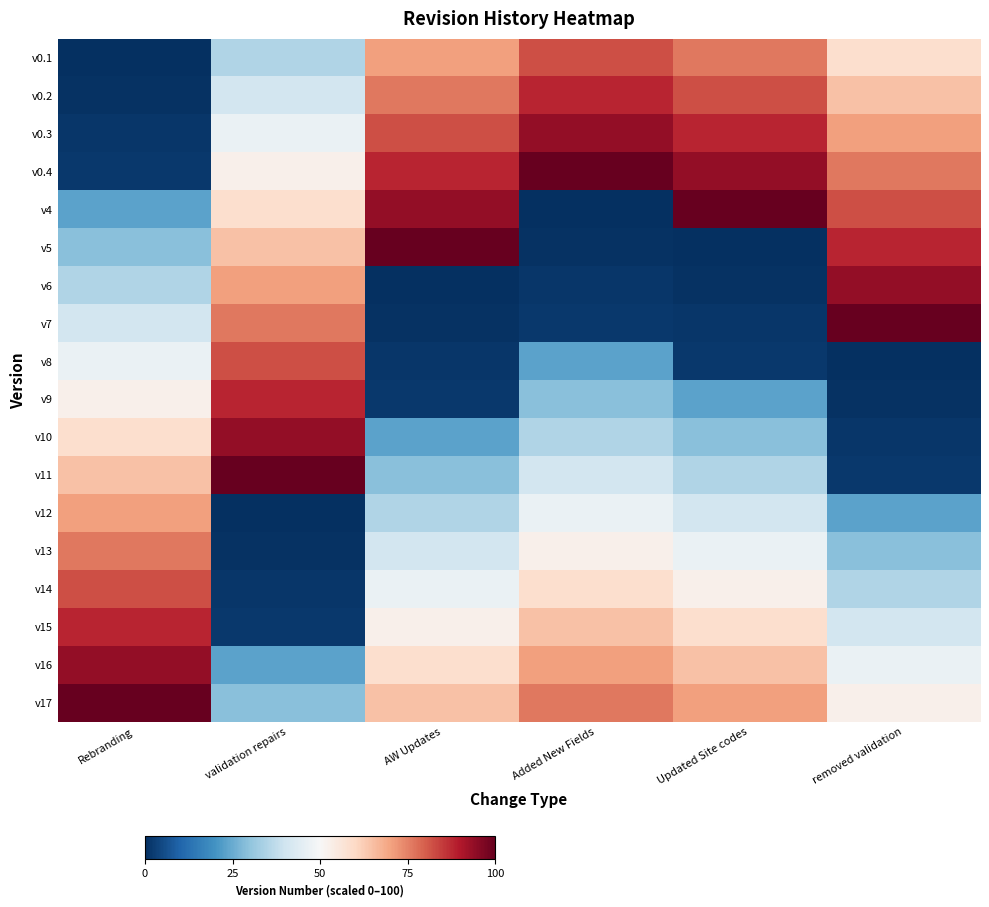

Which category has the lowest value across all series?

Rebranding